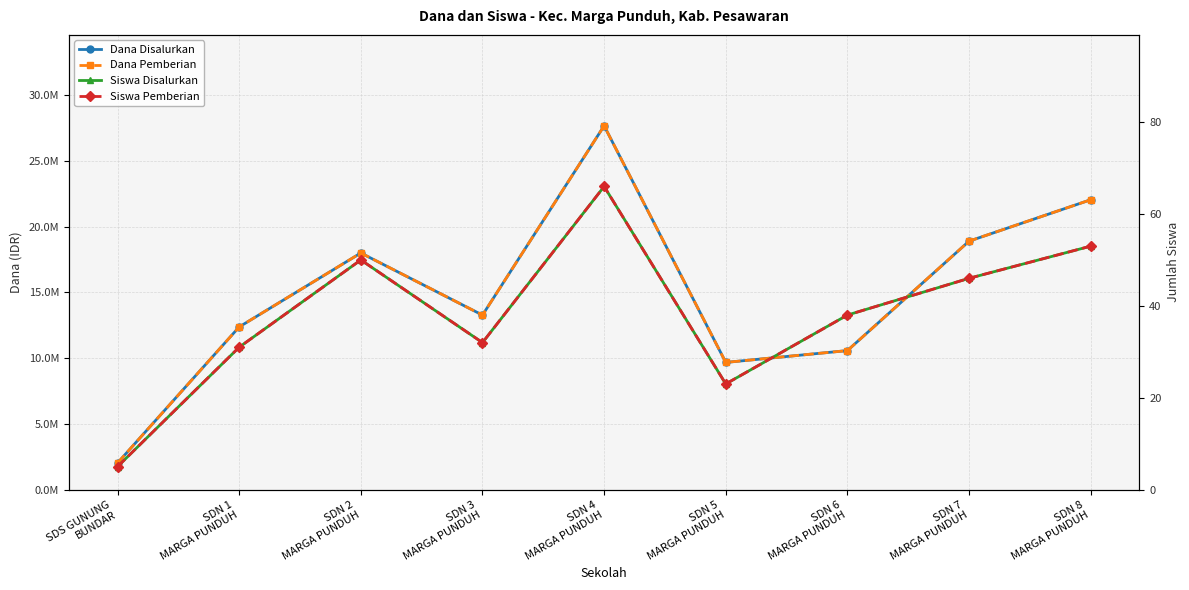

Which has a higher value, SDN 7
MARGA PUNDUH or SDN 3
MARGA PUNDUH?

SDN 7
MARGA PUNDUH